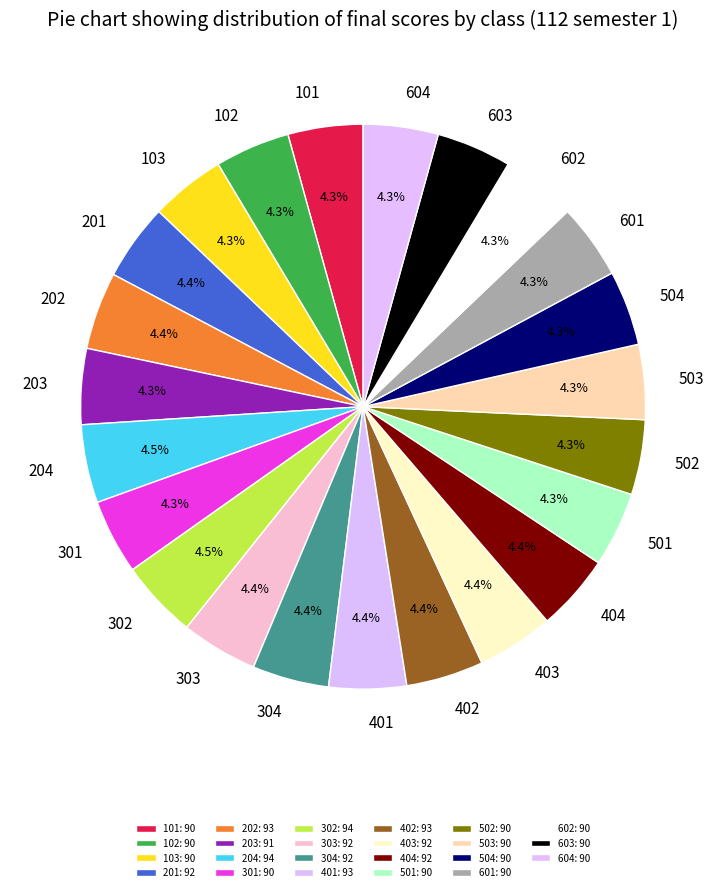

To the nearest percent, what portion does 404 represent?

4%